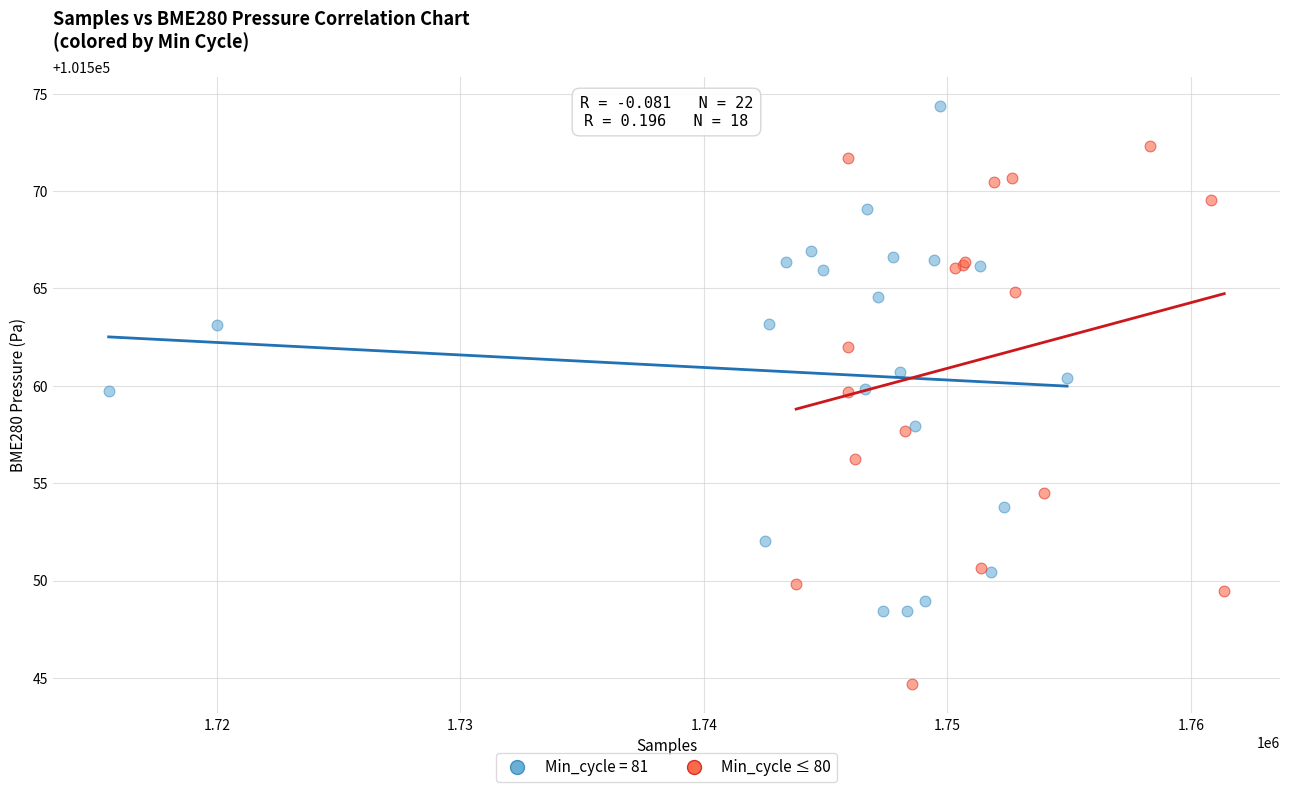

Which series contains the lowest Y value?

Min_cycle ≤ 80